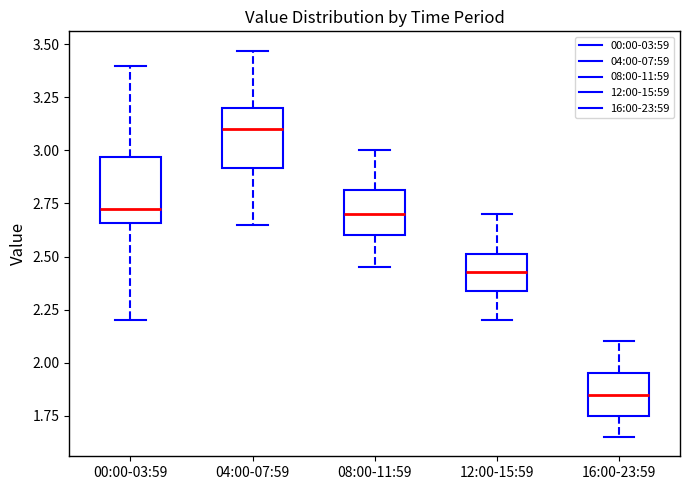

Which box has the lowest median line?

16:00-23:59